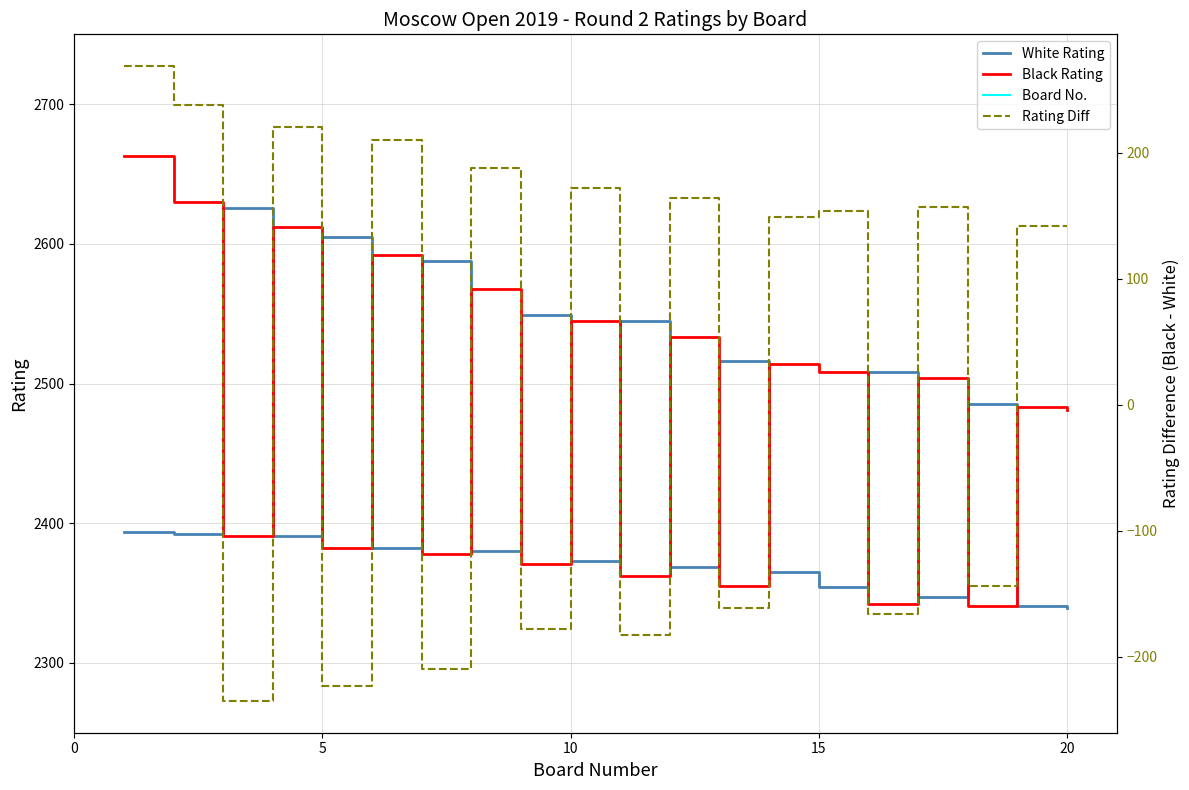

How many data points in Black Rating are above 2504?

9